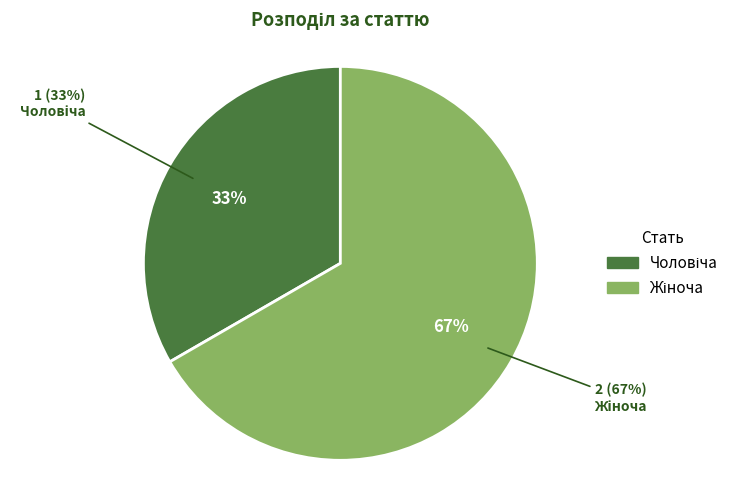

How many segments does this pie chart have?

2